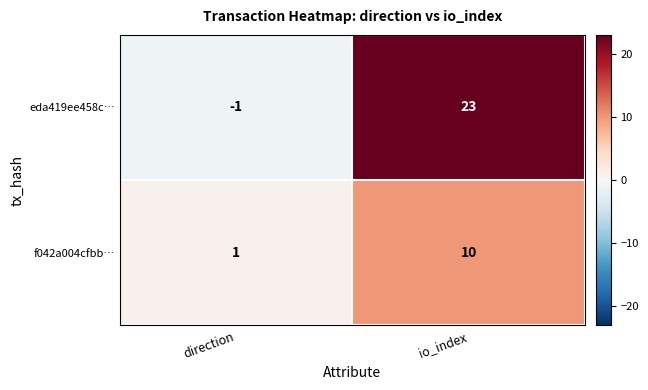

How many data points in f042a004cfbb… are less than 10?

1